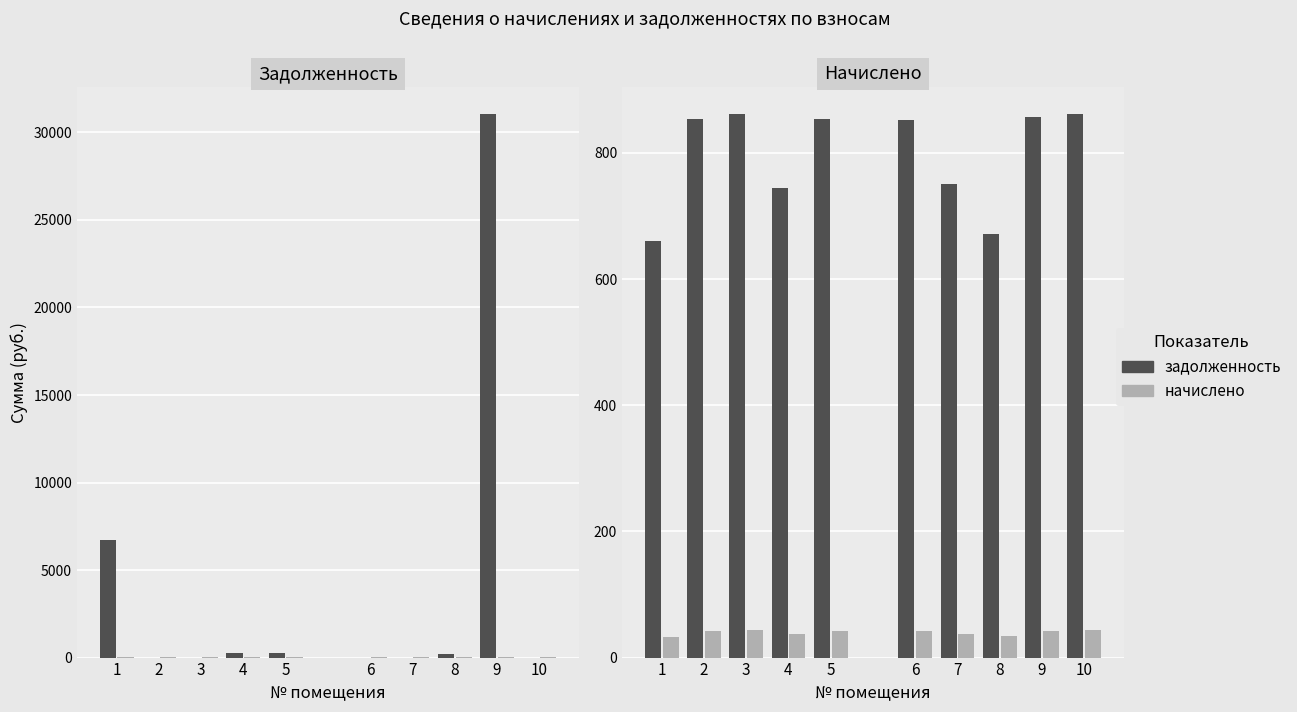

What is the value of the задолженность bar at the 1st from the left?

661.0